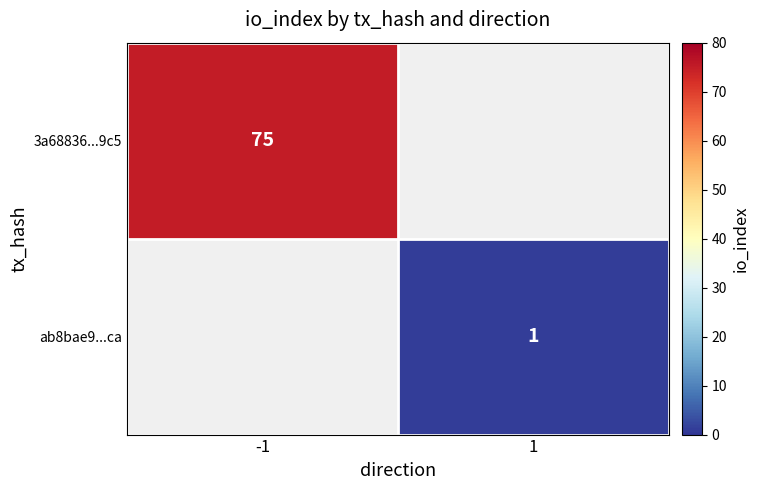

At how many categories does at least one series exceed 72?

1